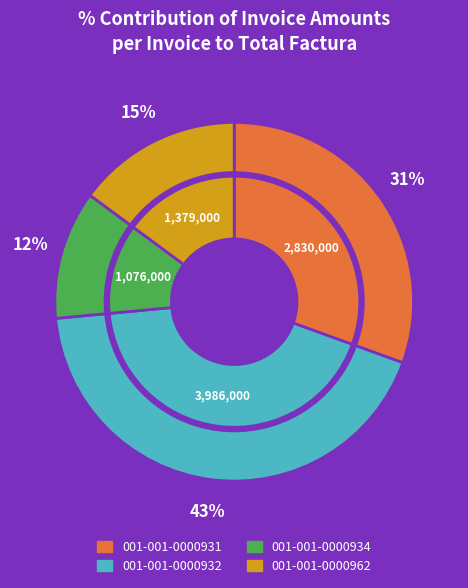

Is it true that 001-001-0000934 is 21% of the pie?

False